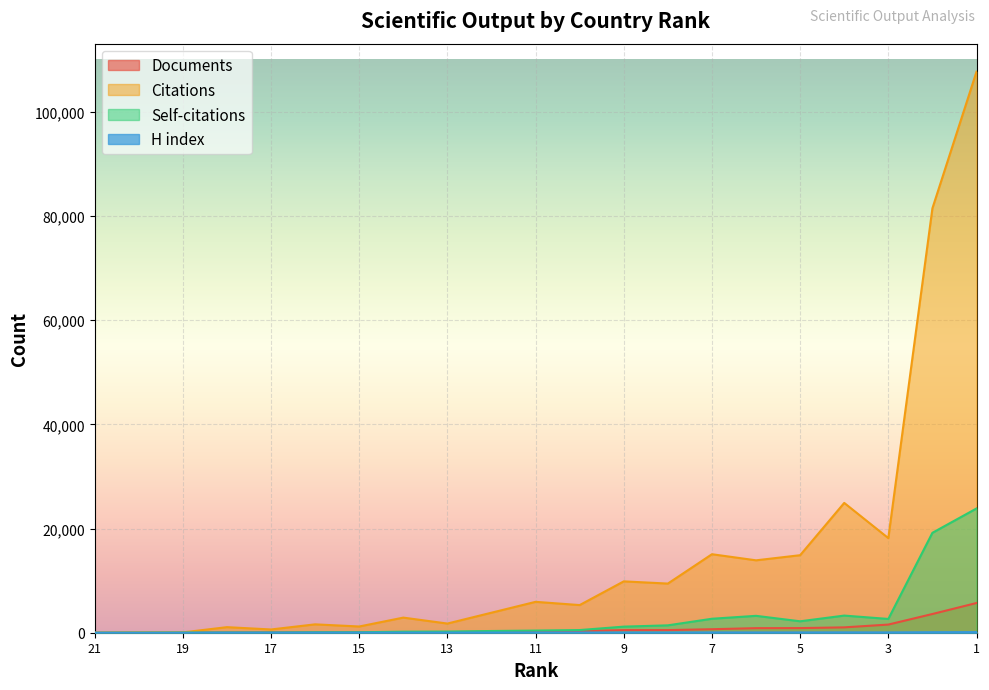

Reading right to left, transcribe all the data shown in this chart.

Documents: 5702	3593	1564	1028	888	875	674	504	501	333	224	208	108	106	95	85	67	46	9	3	1
Citations: 107669	81458	18157	24913	14878	13896	15066	9432	9856	5306	5928	3843	1760	2900	1195	1607	625	1068	63	67	2
Self-citations: 23843	19176	2644	3290	2194	3241	2682	1417	1169	512	413	330	225	202	90	85	34	39	19	1	2
H index: 117	98	61	69	55	53	60	43	47	40	35	33	24	21	21	22	14	15	5	2	1